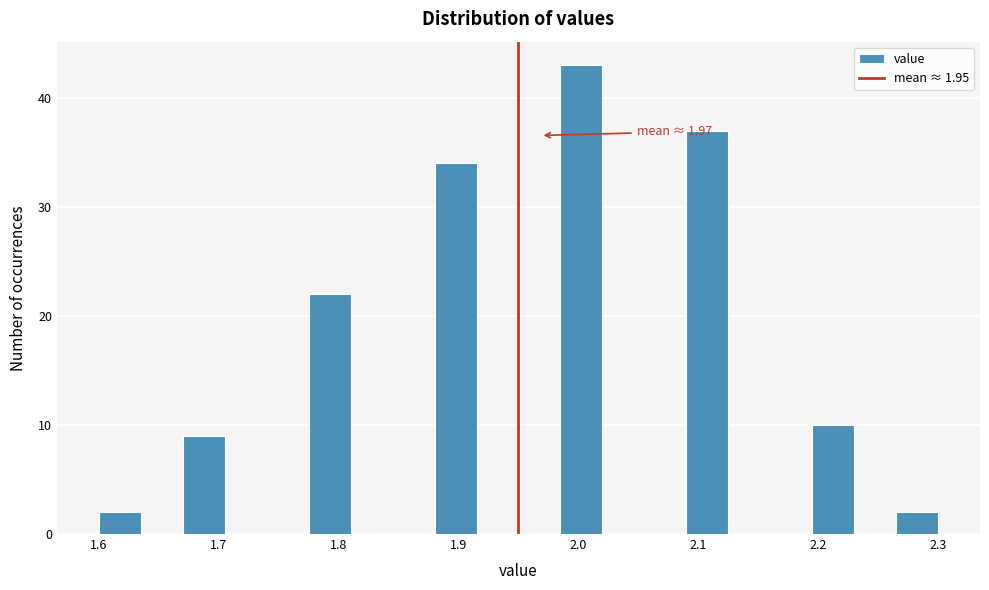

Around what value on the x-axis is the tallest bar? Give the approximate position of its centre, as read against the axis.

2.00